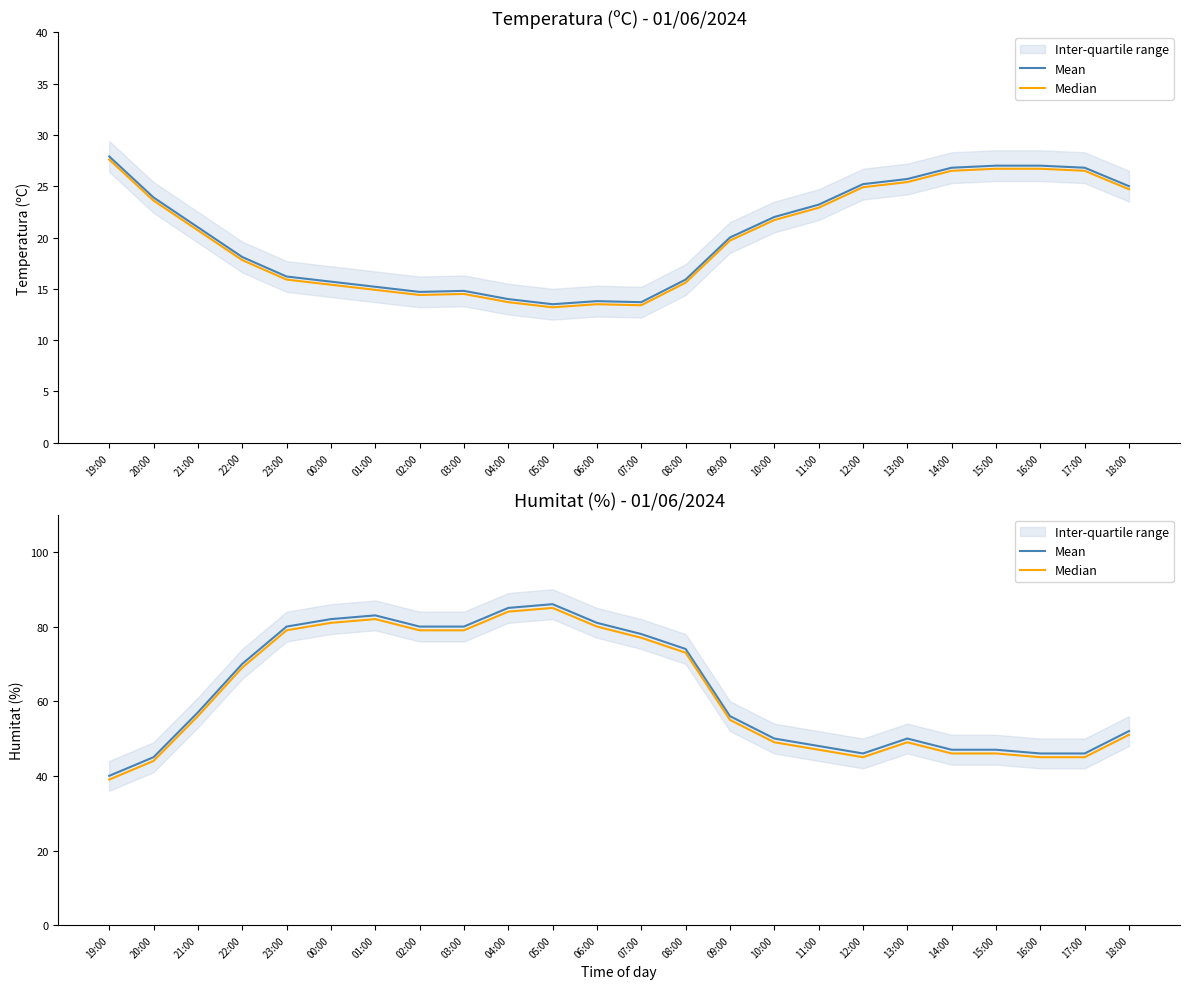

Is the value of Median at 08:00 greater than the value of Mean at 00:00?

No